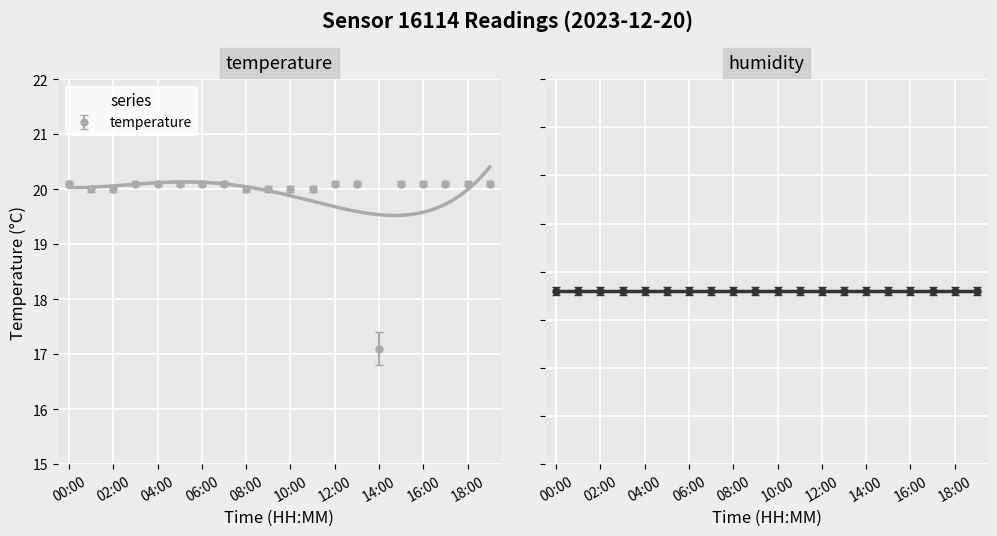

What is the value of the 4th point from the left?

20.1